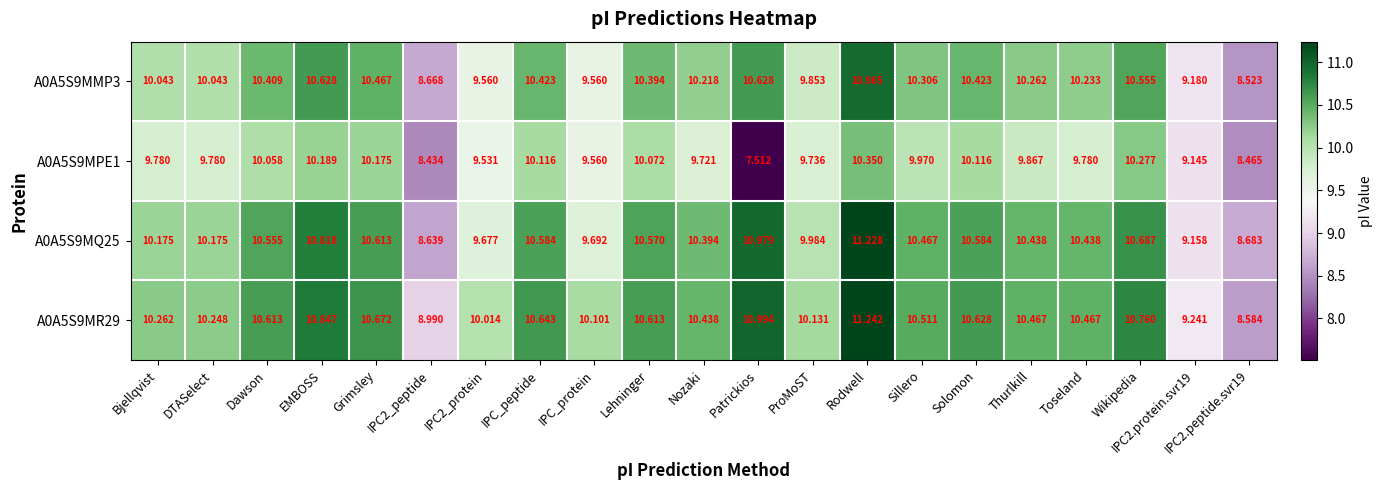

Which category has the highest value across all series?

Rodwell